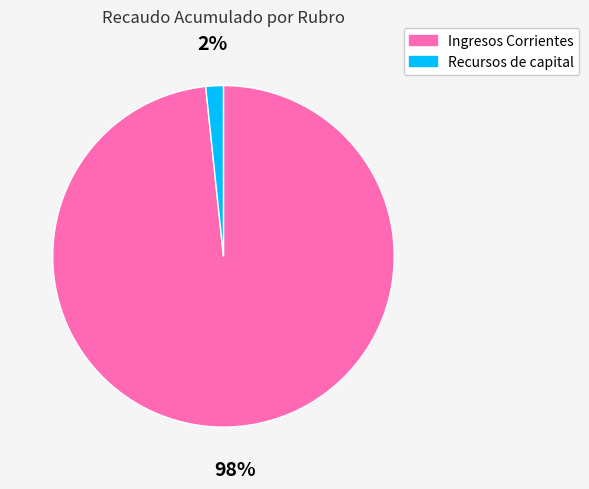

How many segments does this pie chart have?

2